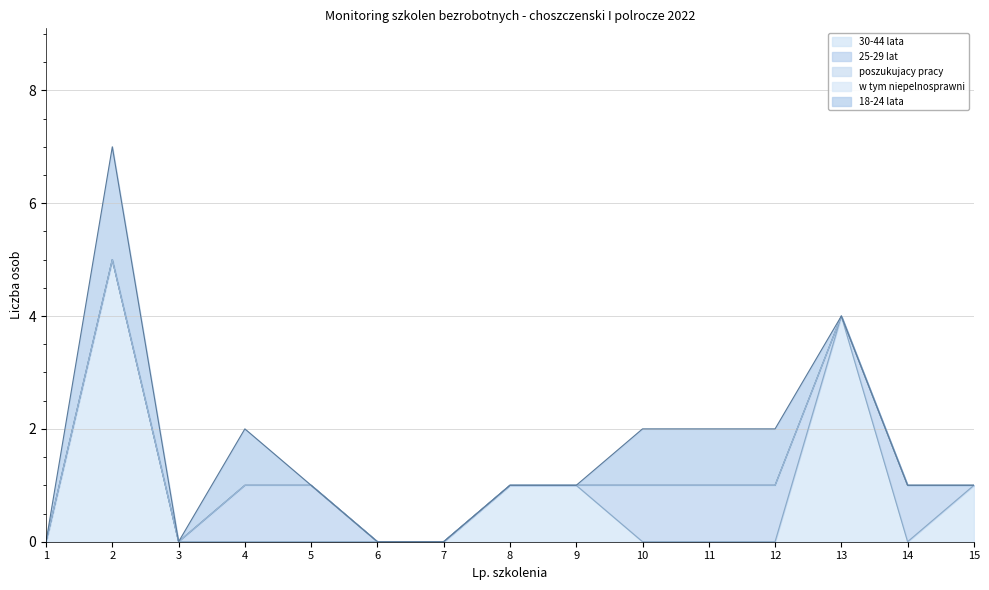

How many data points does each series have?

15